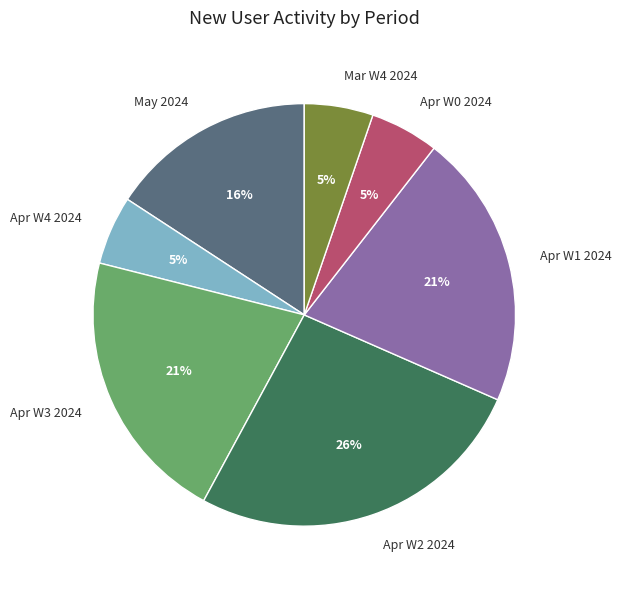

Combined, do Apr W4 2024 and Apr W1 2024 account for over 50%?

No